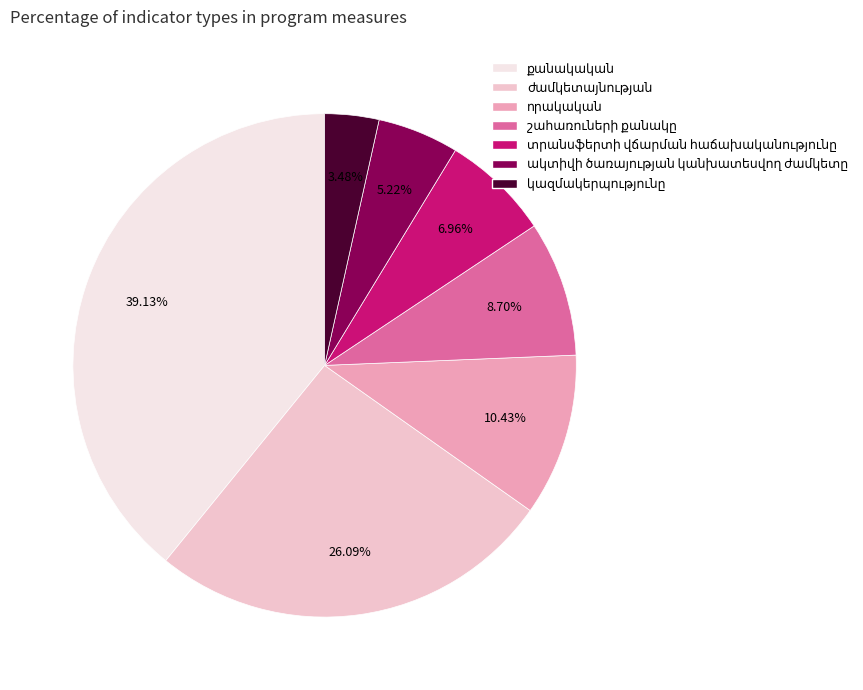

How many slices are in this pie chart?

7